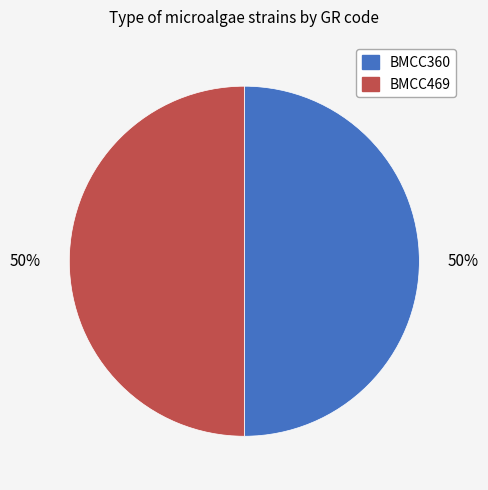

The BMCC469 slice represents 50% of the pie. True or false?

True